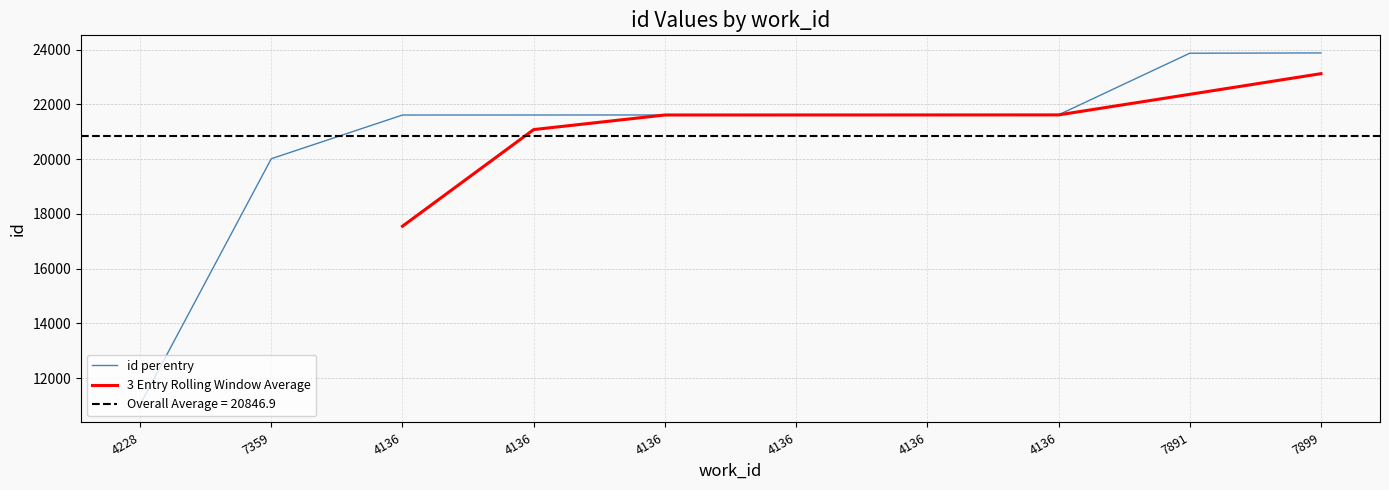

Where is the data nearest to the value 17451?

7359